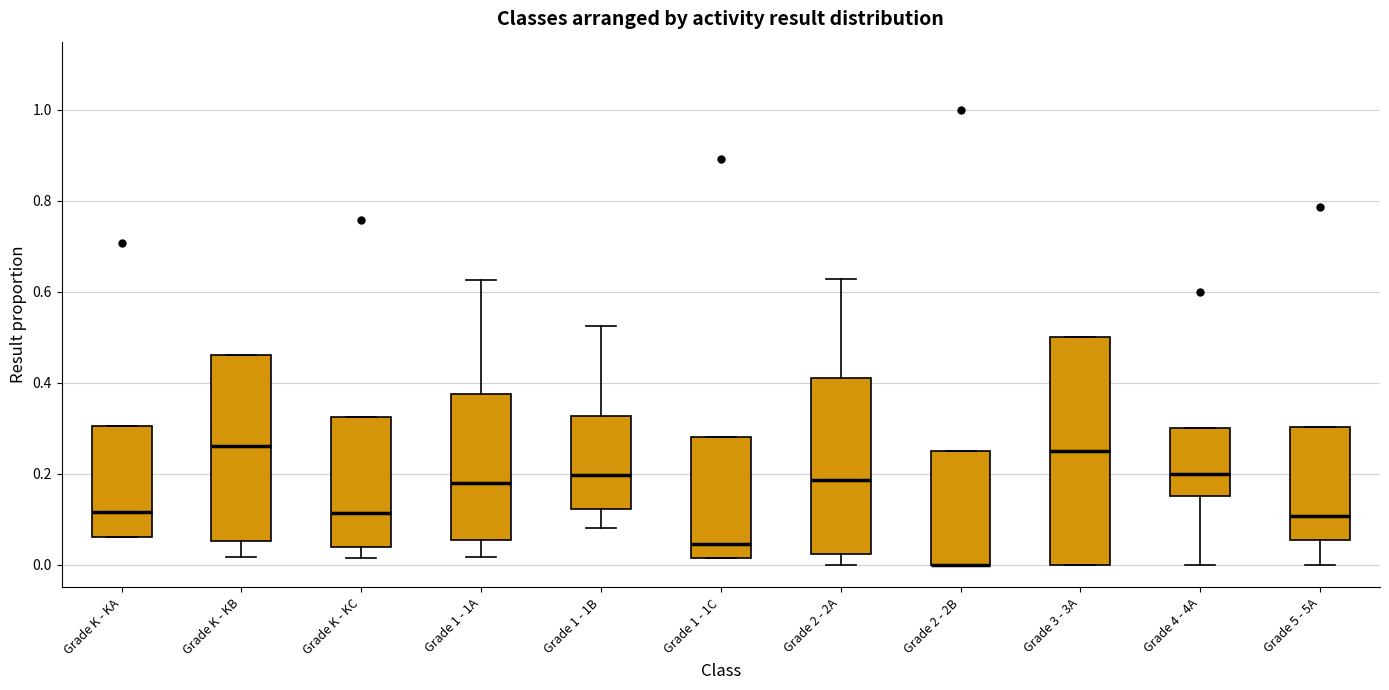

Where does the median line of the box for Grade K - KC sit on the y-axis? The values are not printed on the chart, so give them approximately, as read against the axis.

0.12